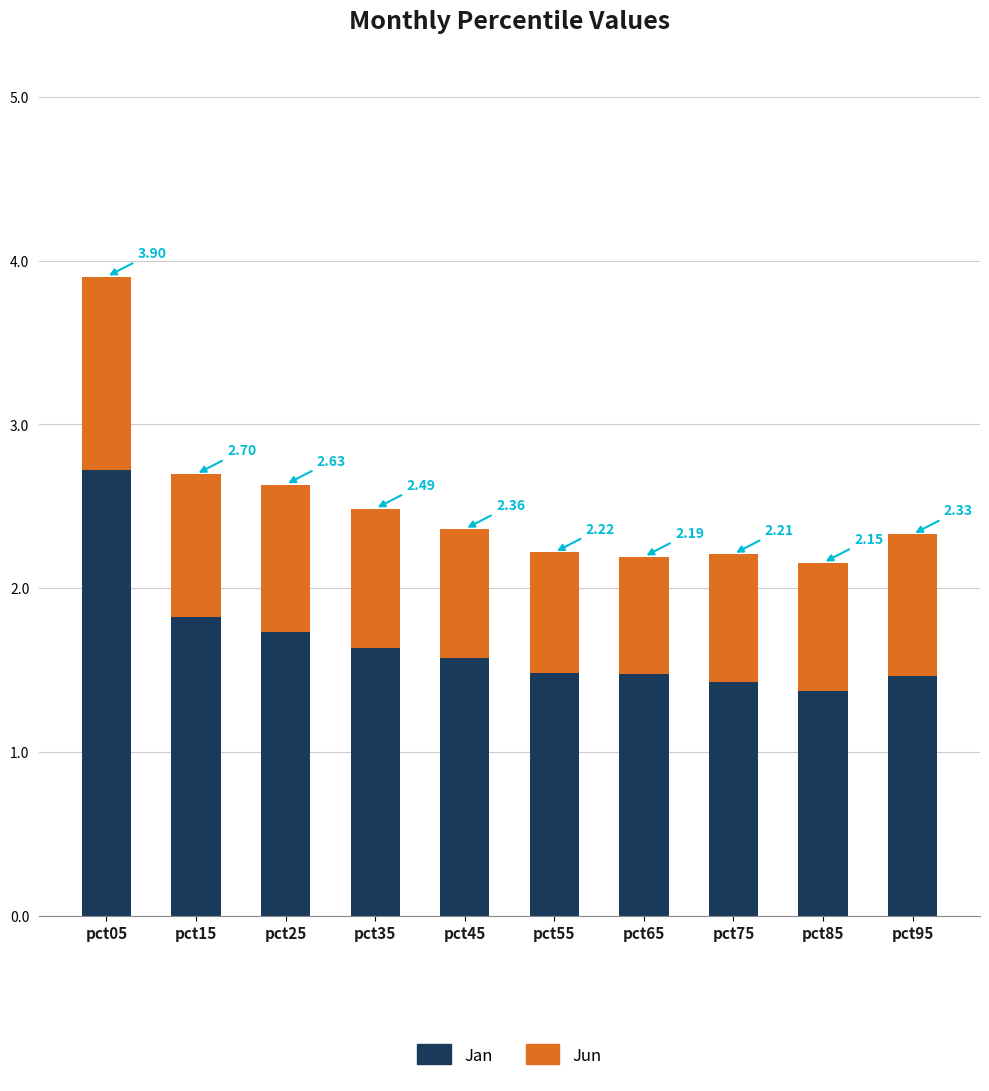

Where is Jan nearest to the value 2?

pct15